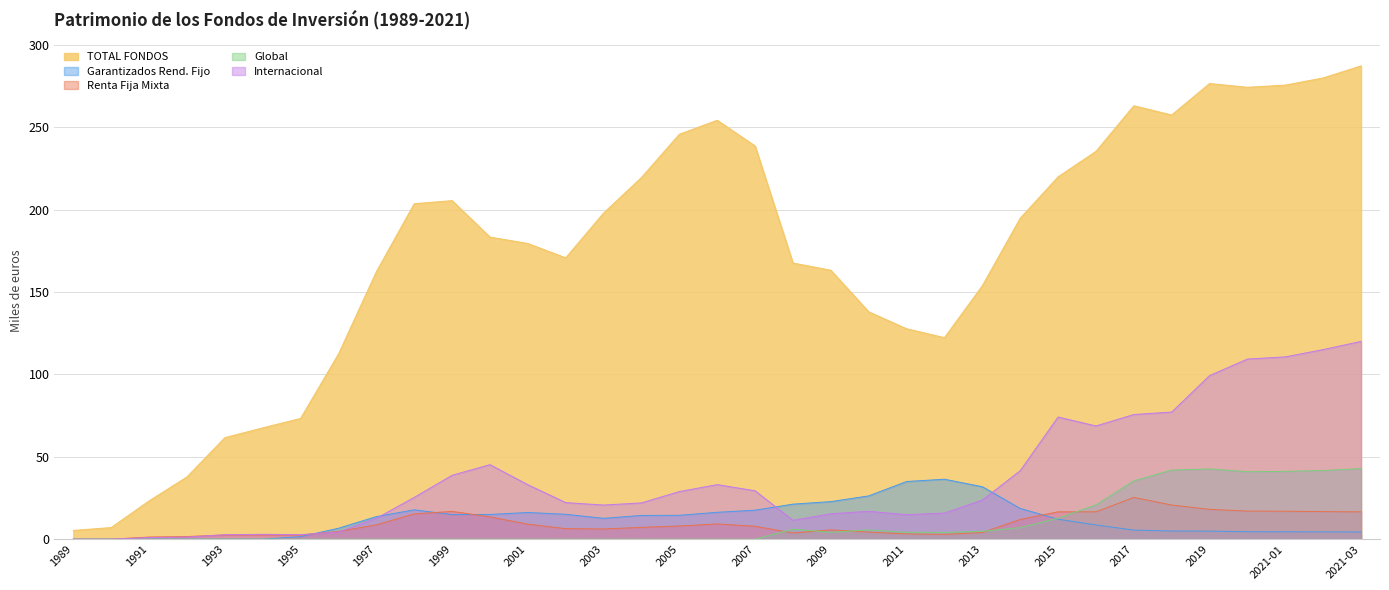

In Renta Fija Mixta, how many points are lower than both neighbors (excluding endpoints)?

4